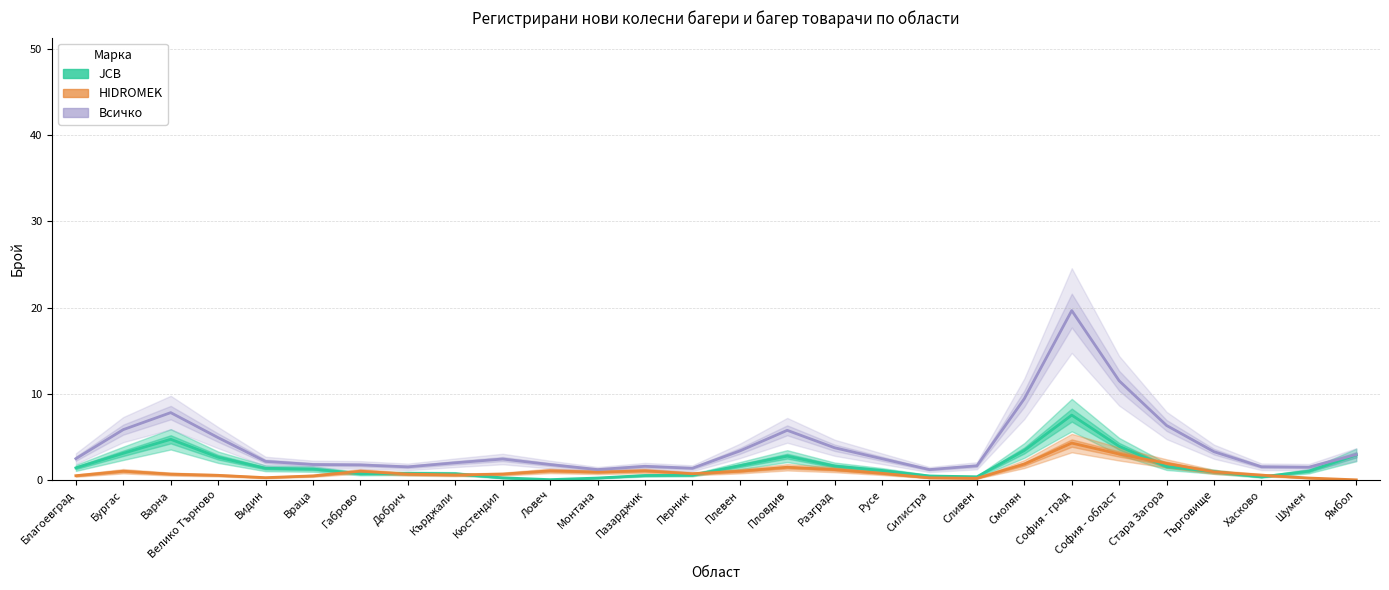

What is the spread (max minus min) of values at Ямбол?

2.9